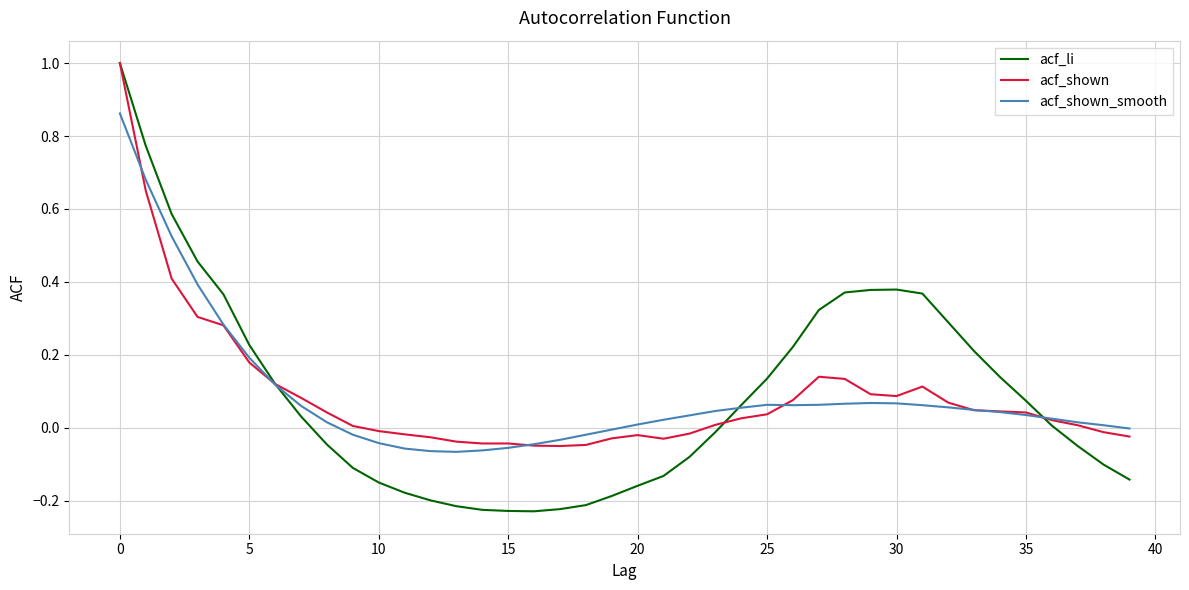

Which series has the largest range (max minus min)?

acf_li